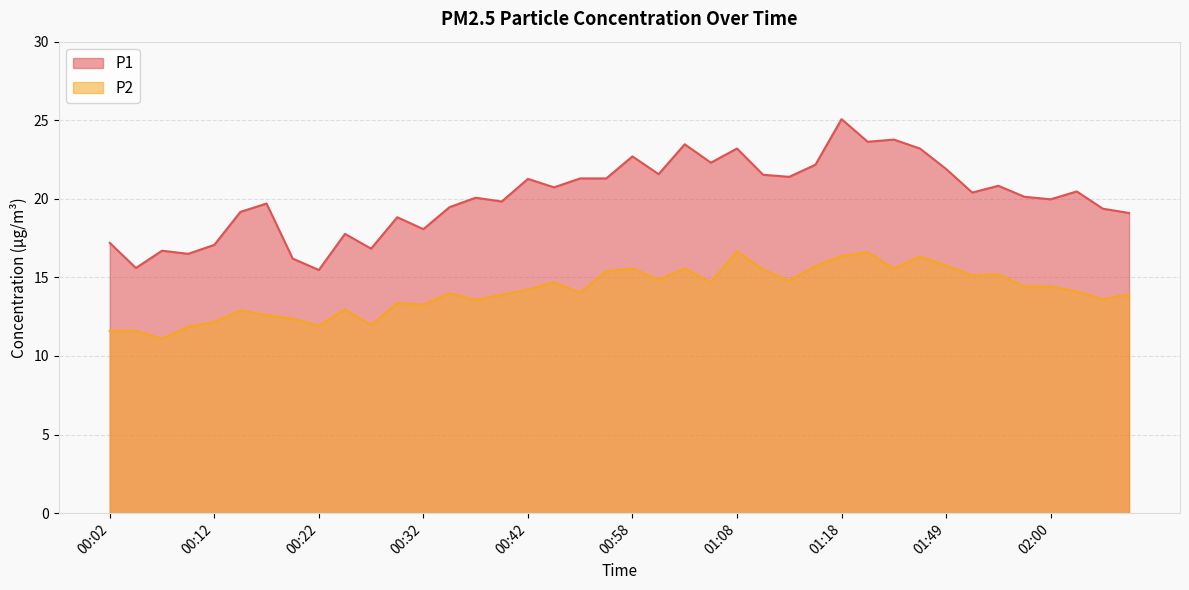

Which label corresponds to the smallest value in the chart?

00:07